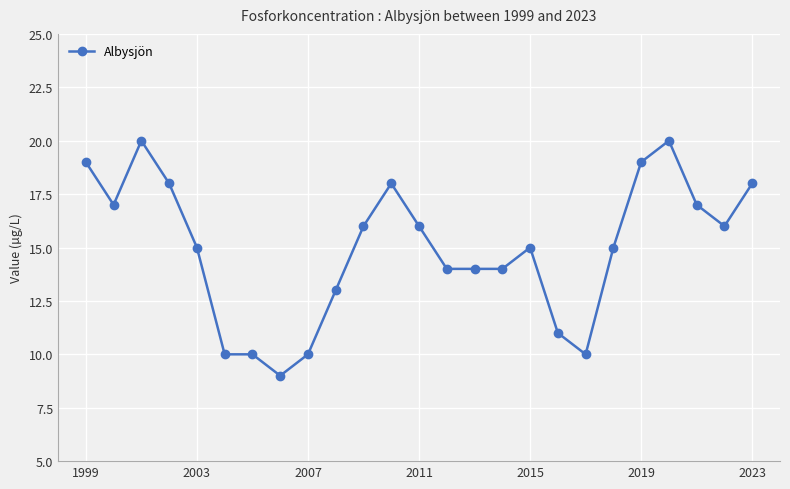

True or false: there are more than 2 points higher than both neighbors.

True